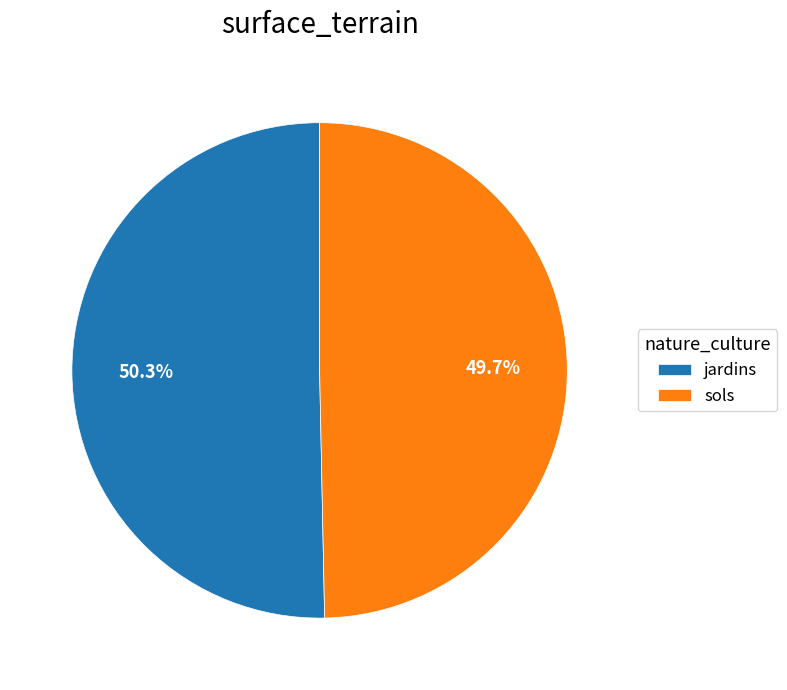

To the nearest percent, what portion does sols represent?

50%